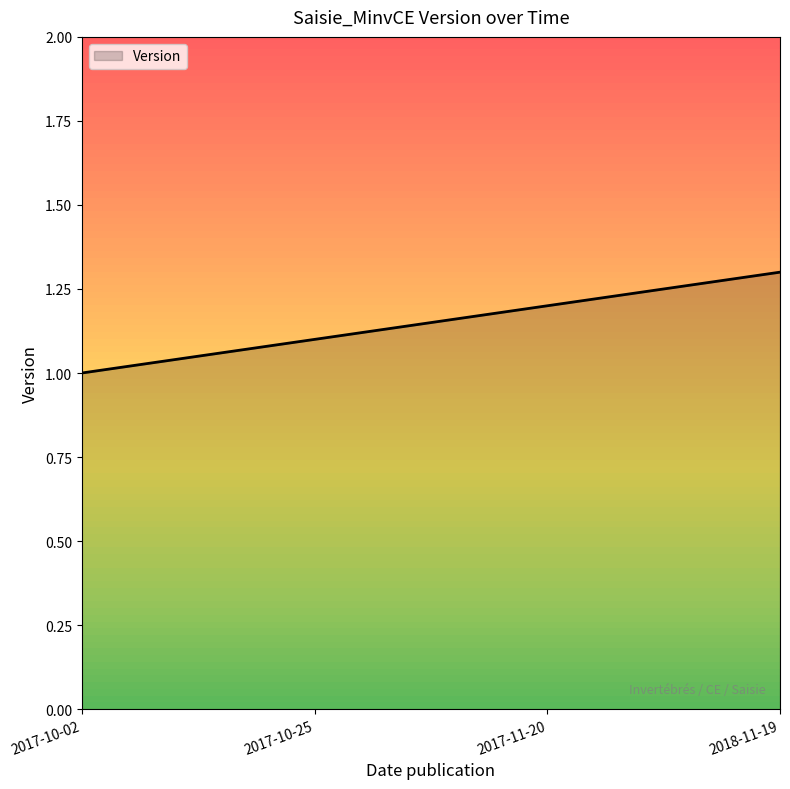

The value at 2018-11-19 is 0.6. True or false?

False